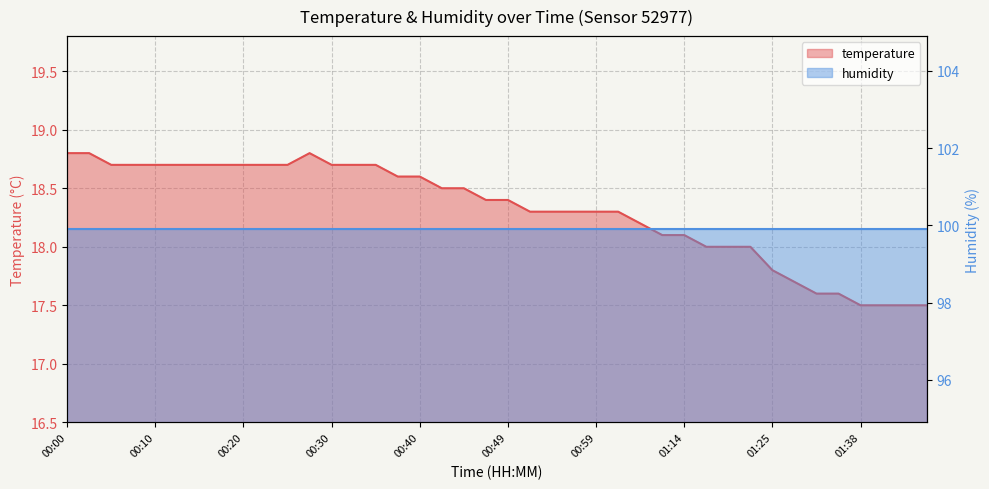

What is the difference between the maximum and minimum values?

1.3